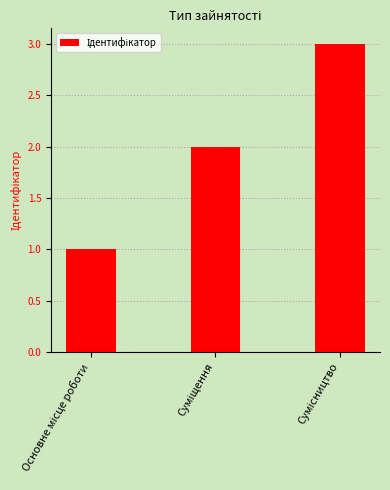

What is the maximum value shown in the chart?

3